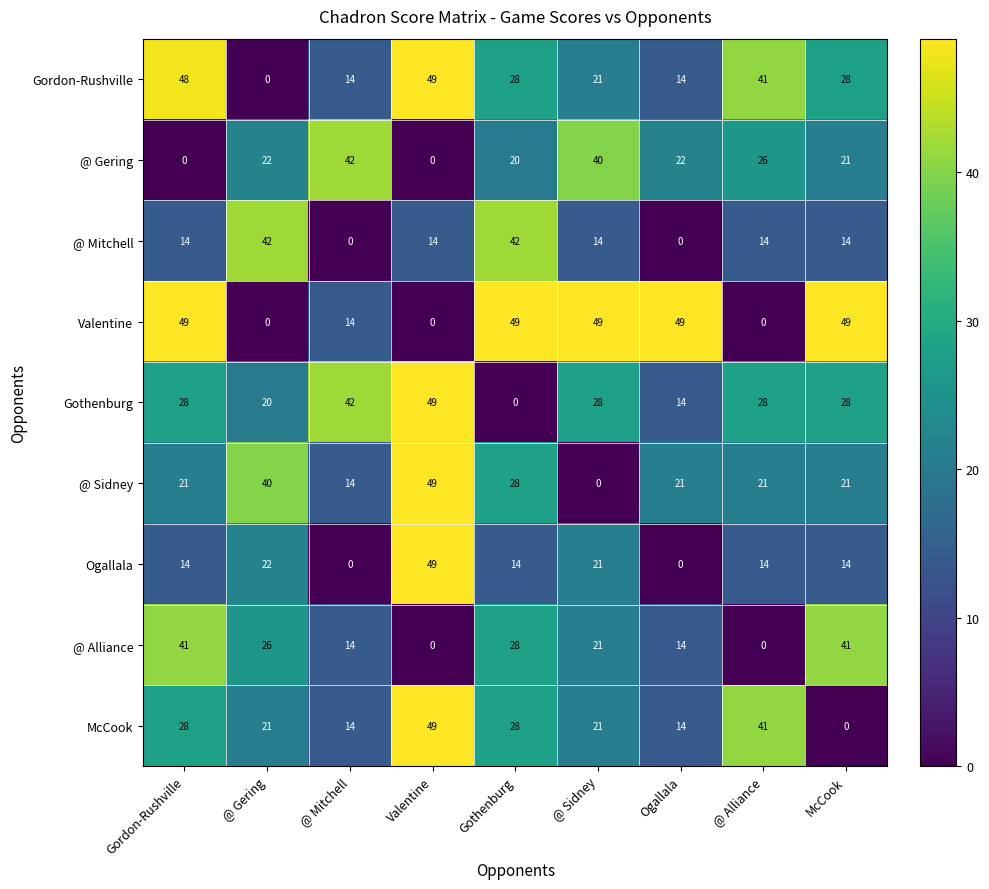

Which series has the largest total across all categories?

Valentine